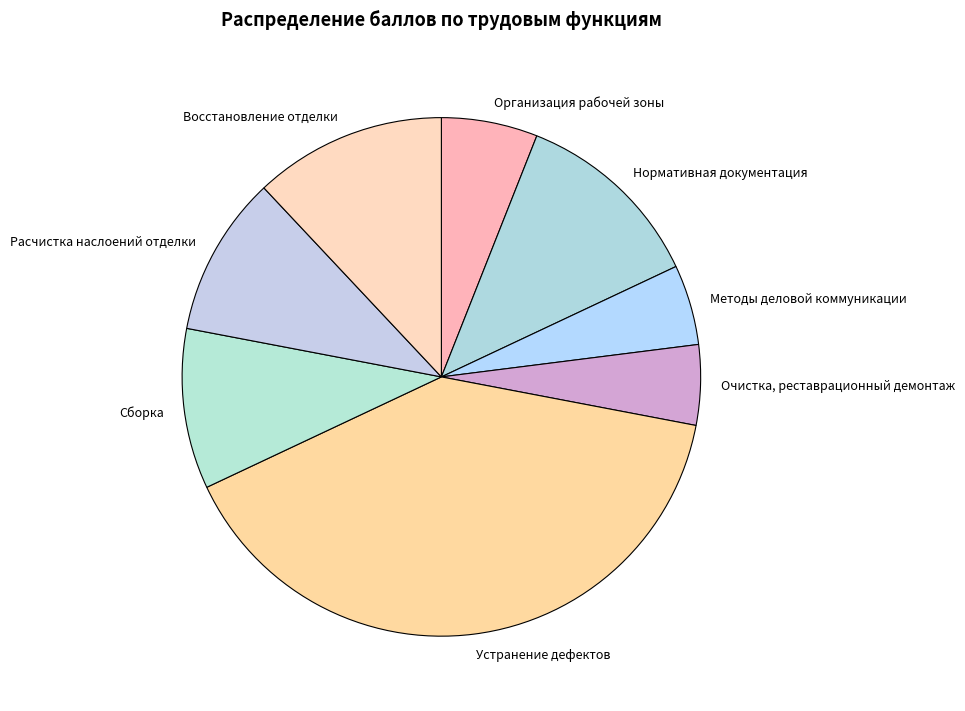

How many slices are in this pie chart?

8